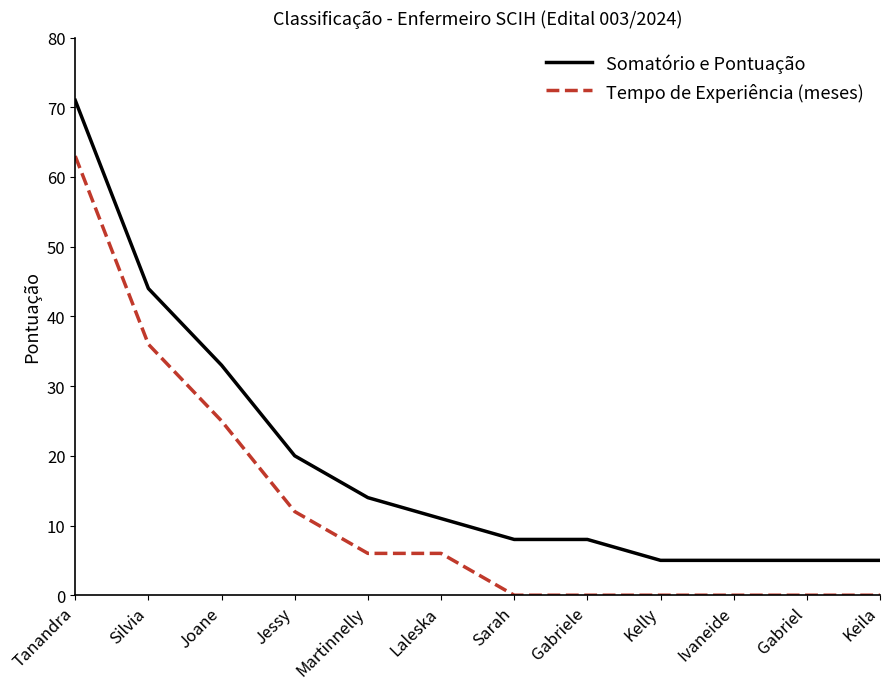

At how many categories does at least one series exceed 41?

2